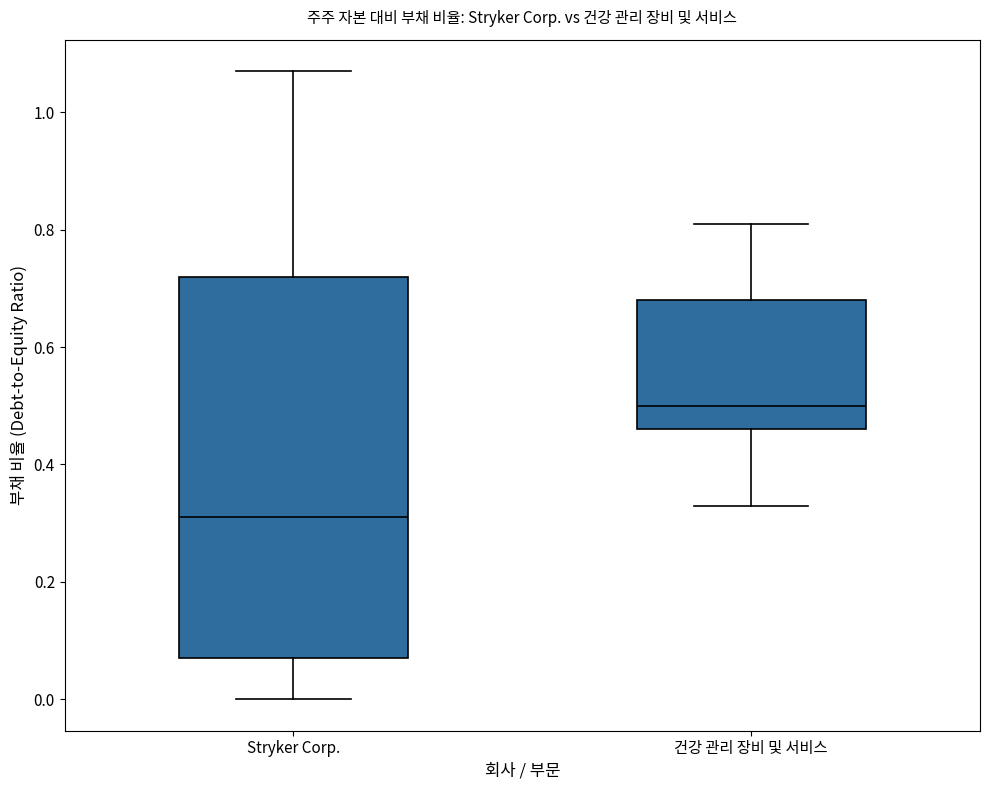

Which box is the tallest, from its lower edge to its upper edge?

Stryker Corp.